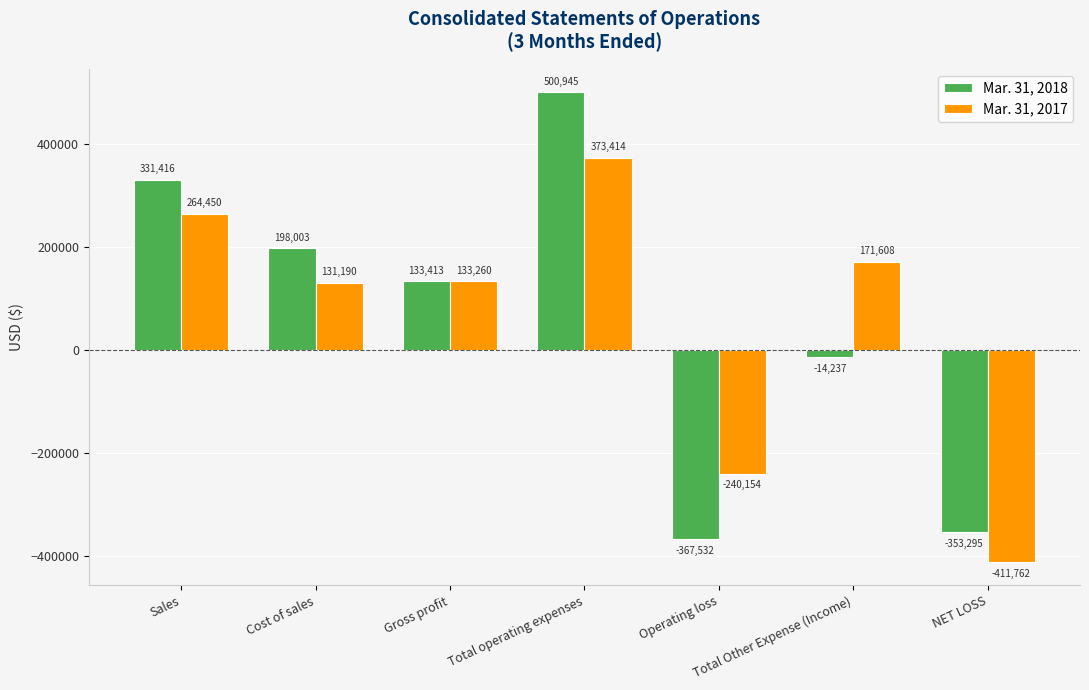

Is the value of Mar. 31, 2017 at Gross profit greater than the value of Mar. 31, 2018 at Total Other Expense (Income)?

Yes